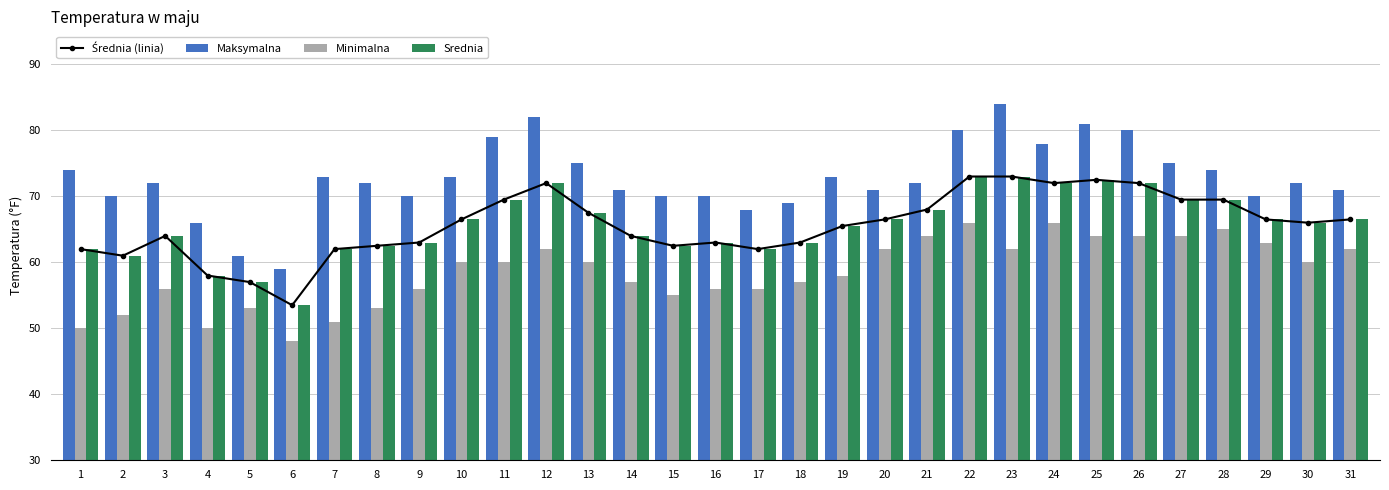

Reading right to left, what are all the values shown in this chart?

Średnia (linia): 66.5	66.0	66.5	69.5	69.5	72.0	72.5	72.0	73.0	73.0	68.0	66.5	65.5	63.0	62.0	63.0	62.5	64.0	67.5	72.0	69.5	66.5	63.0	62.5	62.0	53.5	57.0	58.0	64.0	61.0	62.0
Maksymalna: 71.0	72.0	70.0	74.0	75.0	80.0	81.0	78.0	84.0	80.0	72.0	71.0	73.0	69.0	68.0	70.0	70.0	71.0	75.0	82.0	79.0	73.0	70.0	72.0	73.0	59.0	61.0	66.0	72.0	70.0	74.0
Minimalna: 62.0	60.0	63.0	65.0	64.0	64.0	64.0	66.0	62.0	66.0	64.0	62.0	58.0	57.0	56.0	56.0	55.0	57.0	60.0	62.0	60.0	60.0	56.0	53.0	51.0	48.0	53.0	50.0	56.0	52.0	50.0
Srednia: 66.5	66.0	66.5	69.5	69.5	72.0	72.5	72.0	73.0	73.0	68.0	66.5	65.5	63.0	62.0	63.0	62.5	64.0	67.5	72.0	69.5	66.5	63.0	62.5	62.0	53.5	57.0	58.0	64.0	61.0	62.0